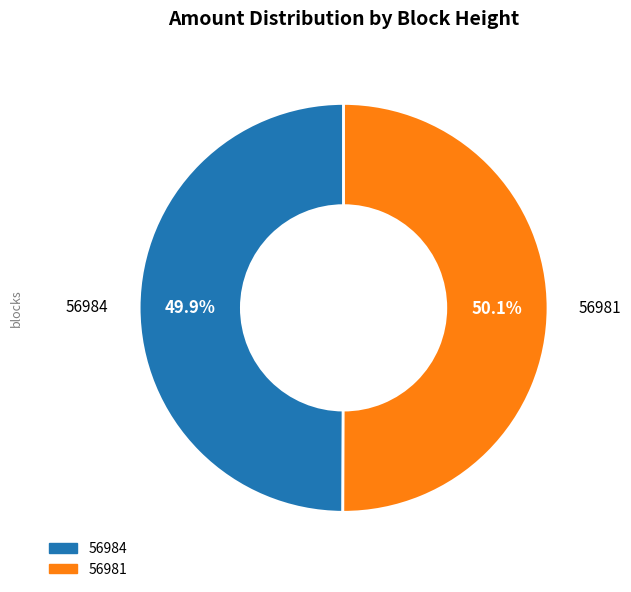

Approximately how many times larger is the value at 56984 compared to 56981?

1.0